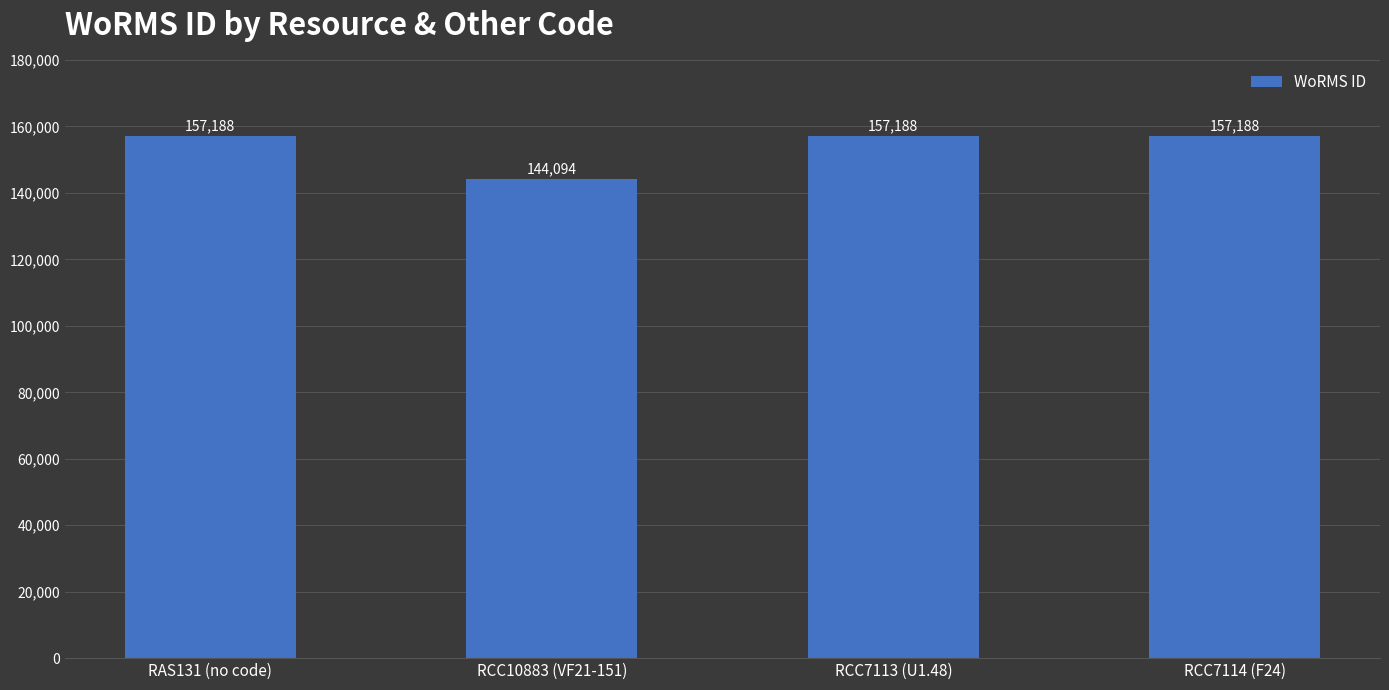

What is the sum of all values?

615658